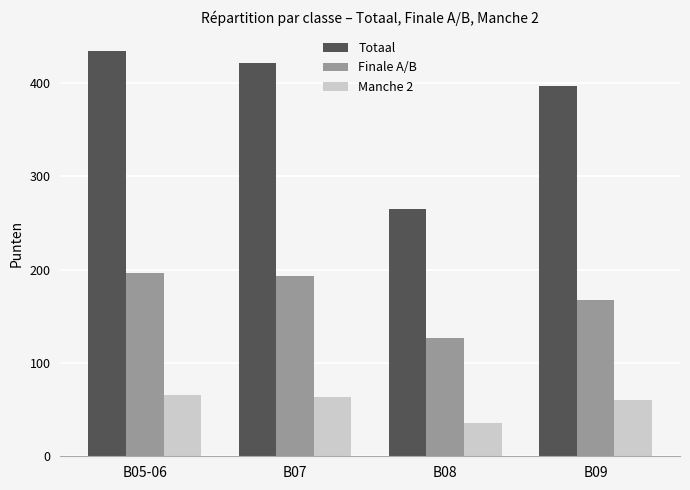

Reading left to right, extract all data points from this chart.

Totaal: 434	421	265	397
Finale A/B: 196	193	127	167
Manche 2: 66	64	36	60